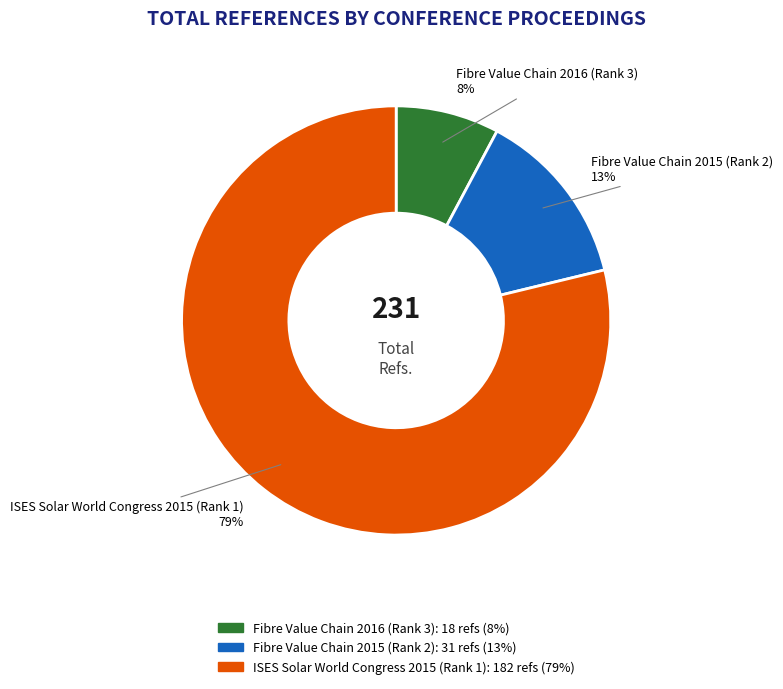

Which slice represents more than half of the pie?

ISES Solar World Congress 2015 (Rank 1)